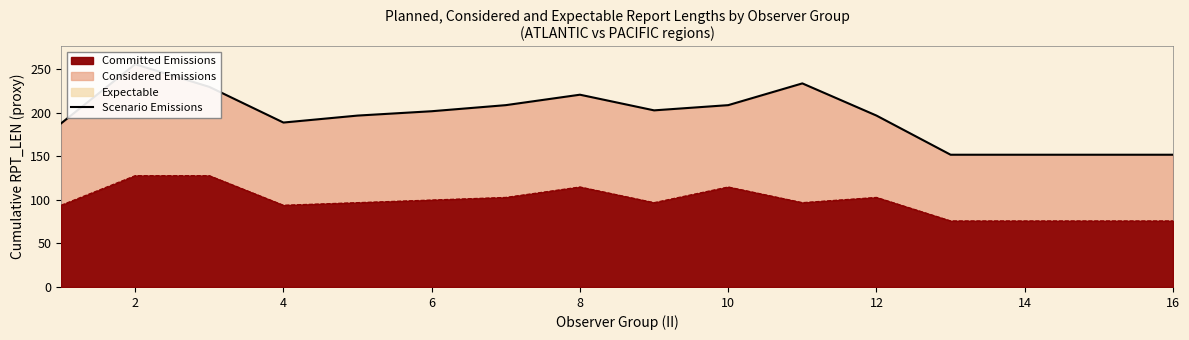

Is it true that Committed Emissions equals 48 at 6?

False